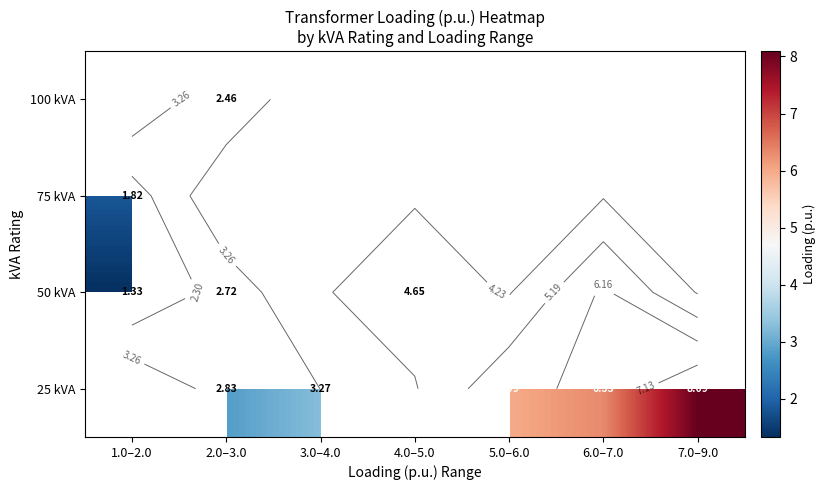

What is the maximum value shown in the chart?

8.1